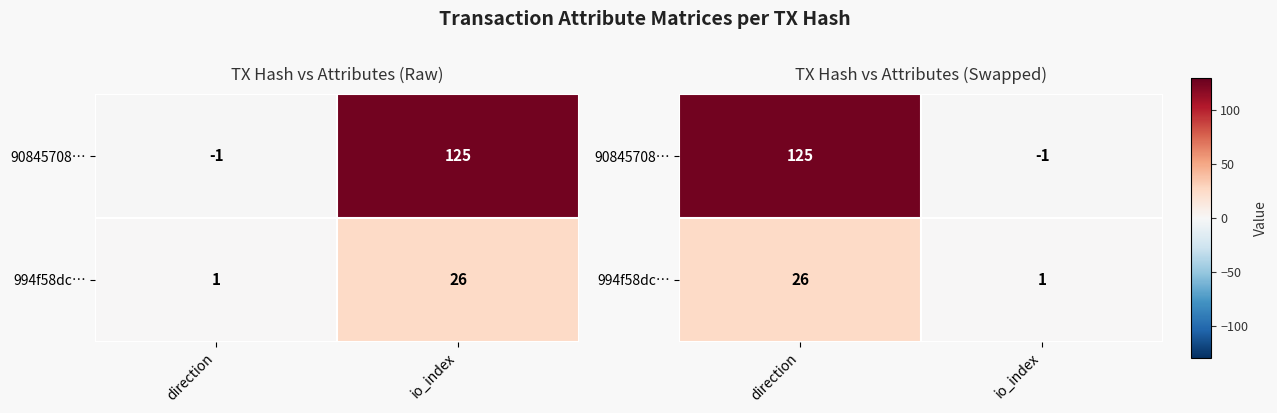

What is the approximate value of 90845708… at direction, to the nearest 50?

100